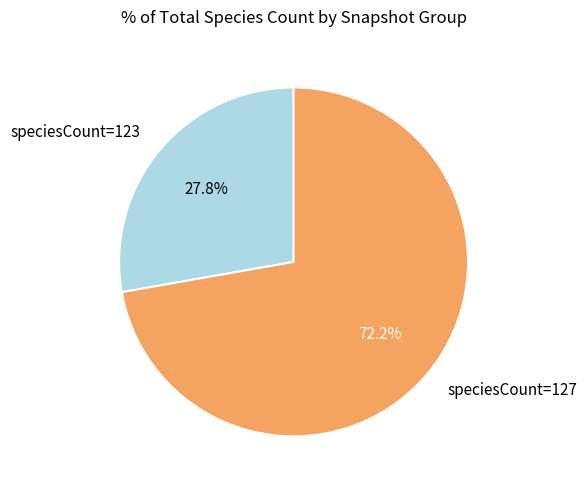

What is the largest slice in the pie chart?

speciesCount=127